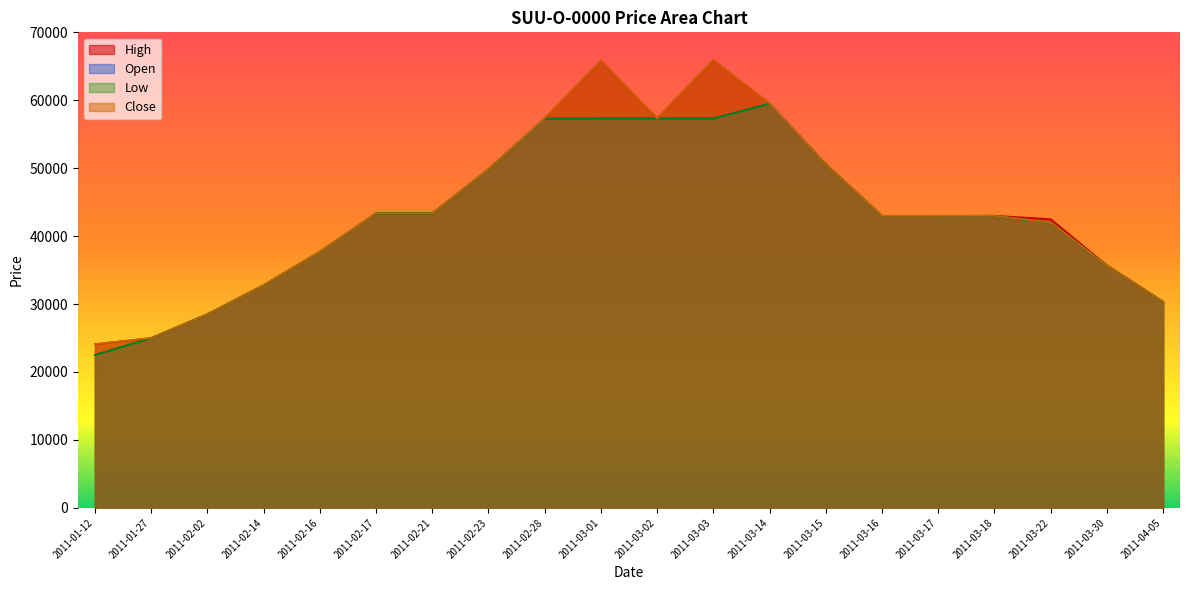

Between 2011-02-14 and 2011-03-02, which is larger?

2011-03-02